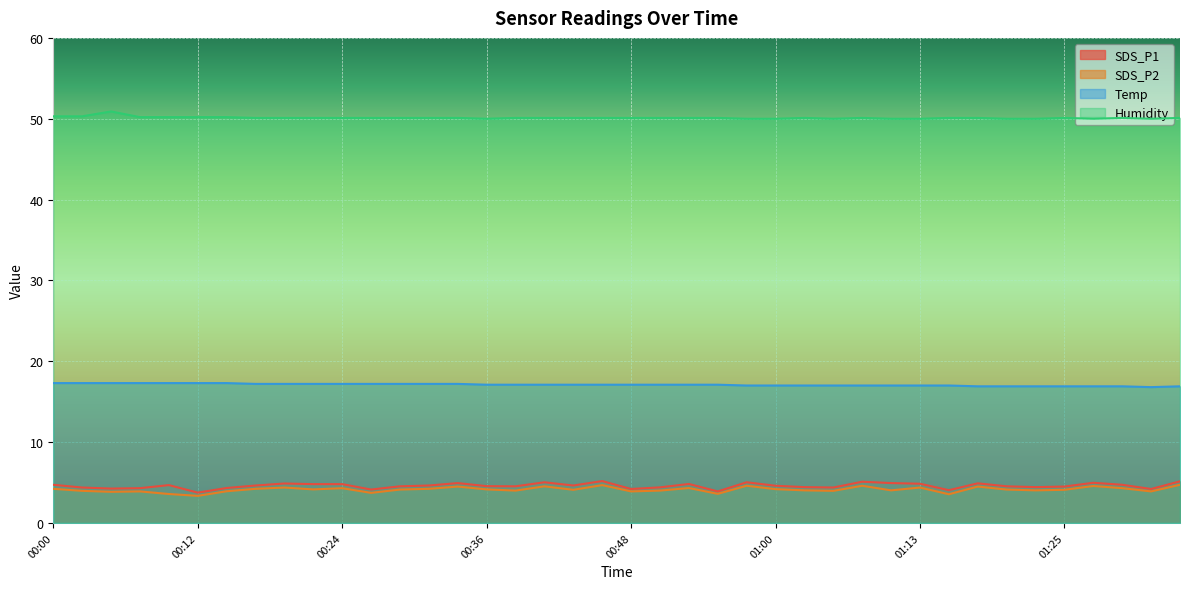

Which series has the widest spread of values?

SDS_P1